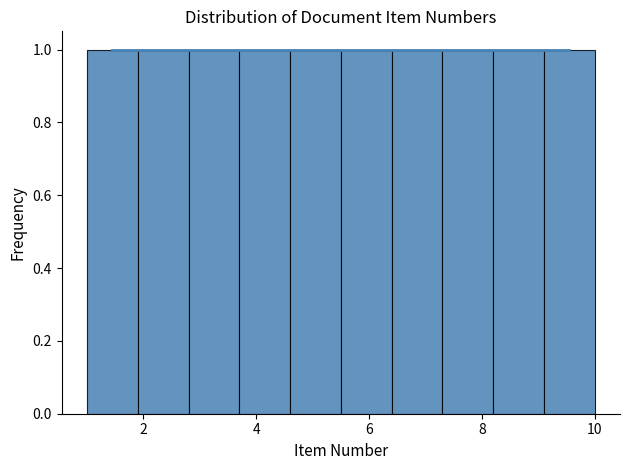

Reading left to right, transcribe this chart: for each bar, give the range it covers on the x-axis and its height. Neither the bar edges nor the heights are printed on the chart, so give them approximately, as read against the axes.

1.0 to 1.9: 1
1.9 to 2.8: 1
2.8 to 3.7: 1
3.7 to 4.6: 1
4.6 to 5.5: 1
5.5 to 6.4: 1
6.4 to 7.3: 1
7.3 to 8.2: 1
8.2 to 9.1: 1
9.1 to 10.0: 1